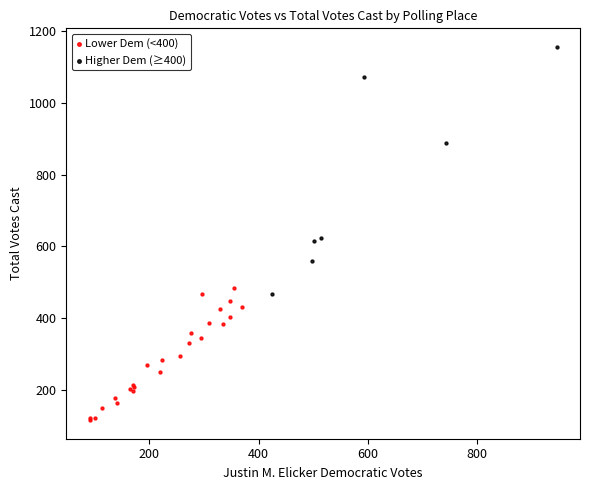

Which series reaches the minimum Y coordinate?

Lower Dem (<400)